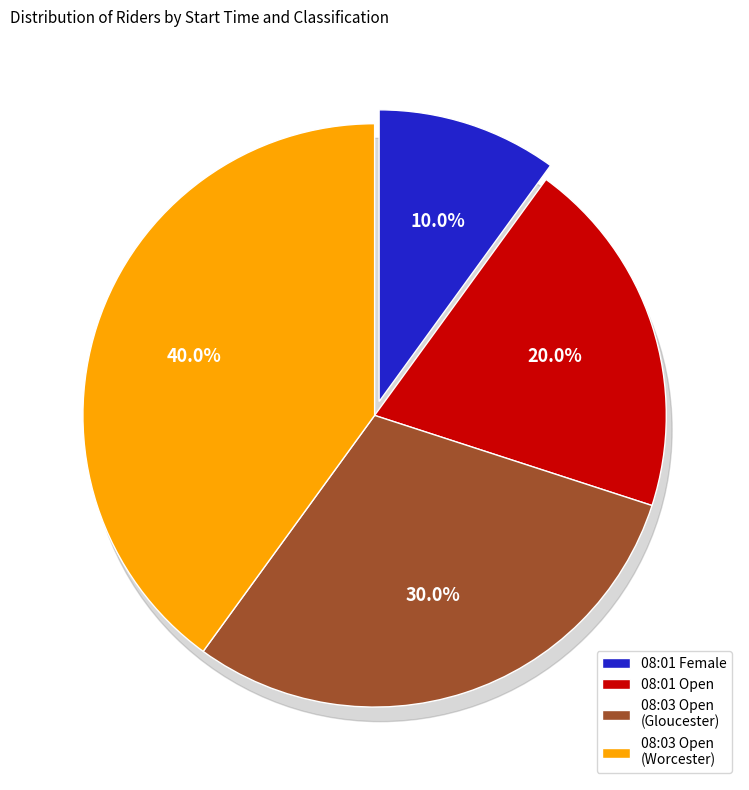

Which slice is the largest?

08:03:00 (Open - Worcester)